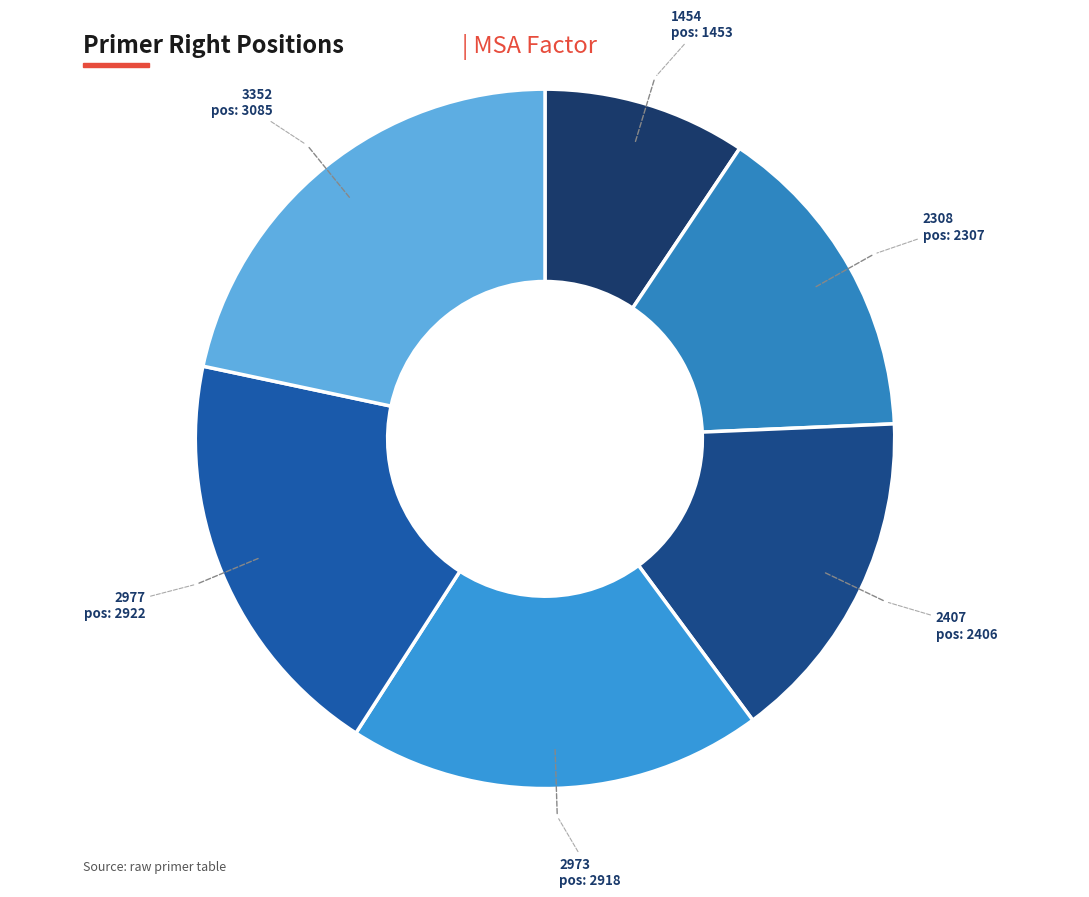

What is the largest slice in the pie chart?

3085